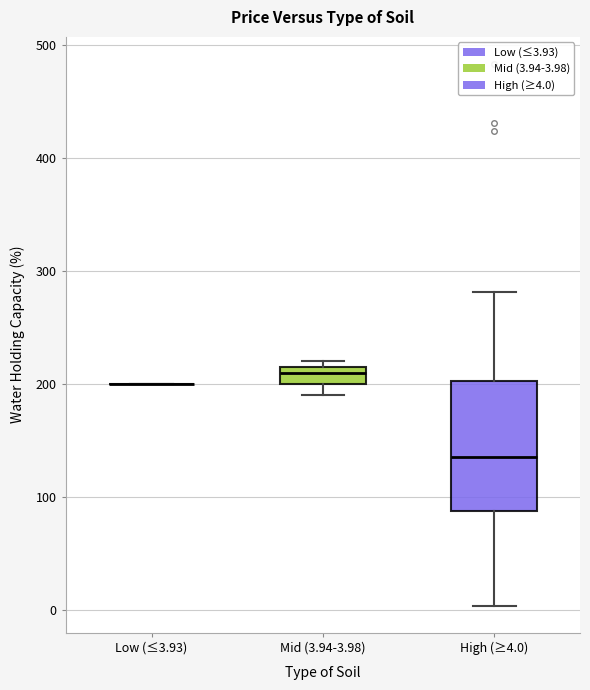

Where is the lower edge of the box for Mid (3.94-3.98) on the y-axis? The values are not printed on the chart, so give them approximately, as read against the axis.

200